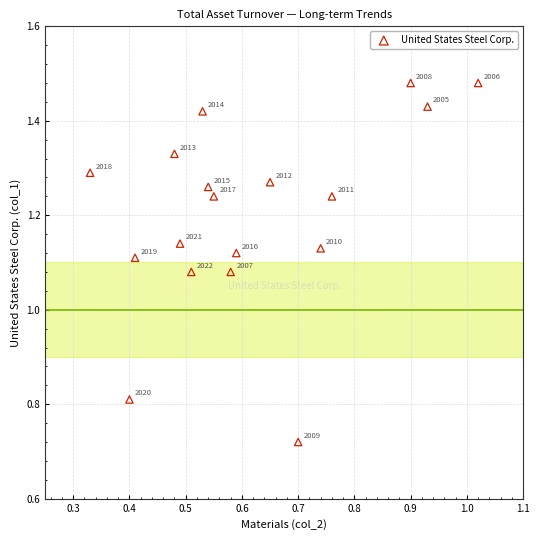

Count the number of points in this scatter plot.

18